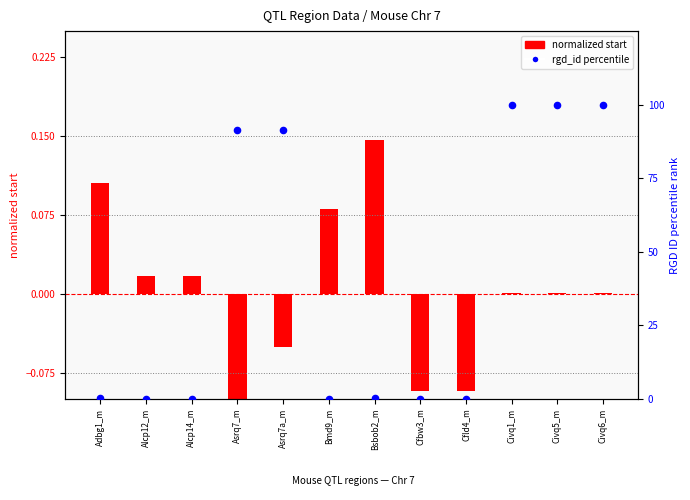

Which series has the largest total across all categories?

rgd_id percentile